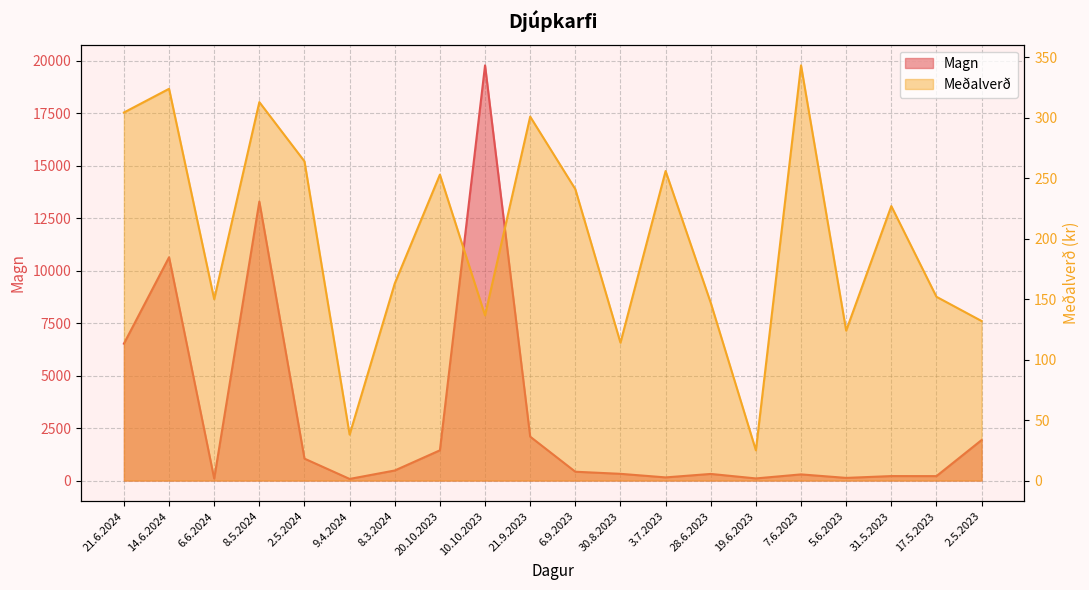

What is the total value across all series at 21.6.2024?

6828.4